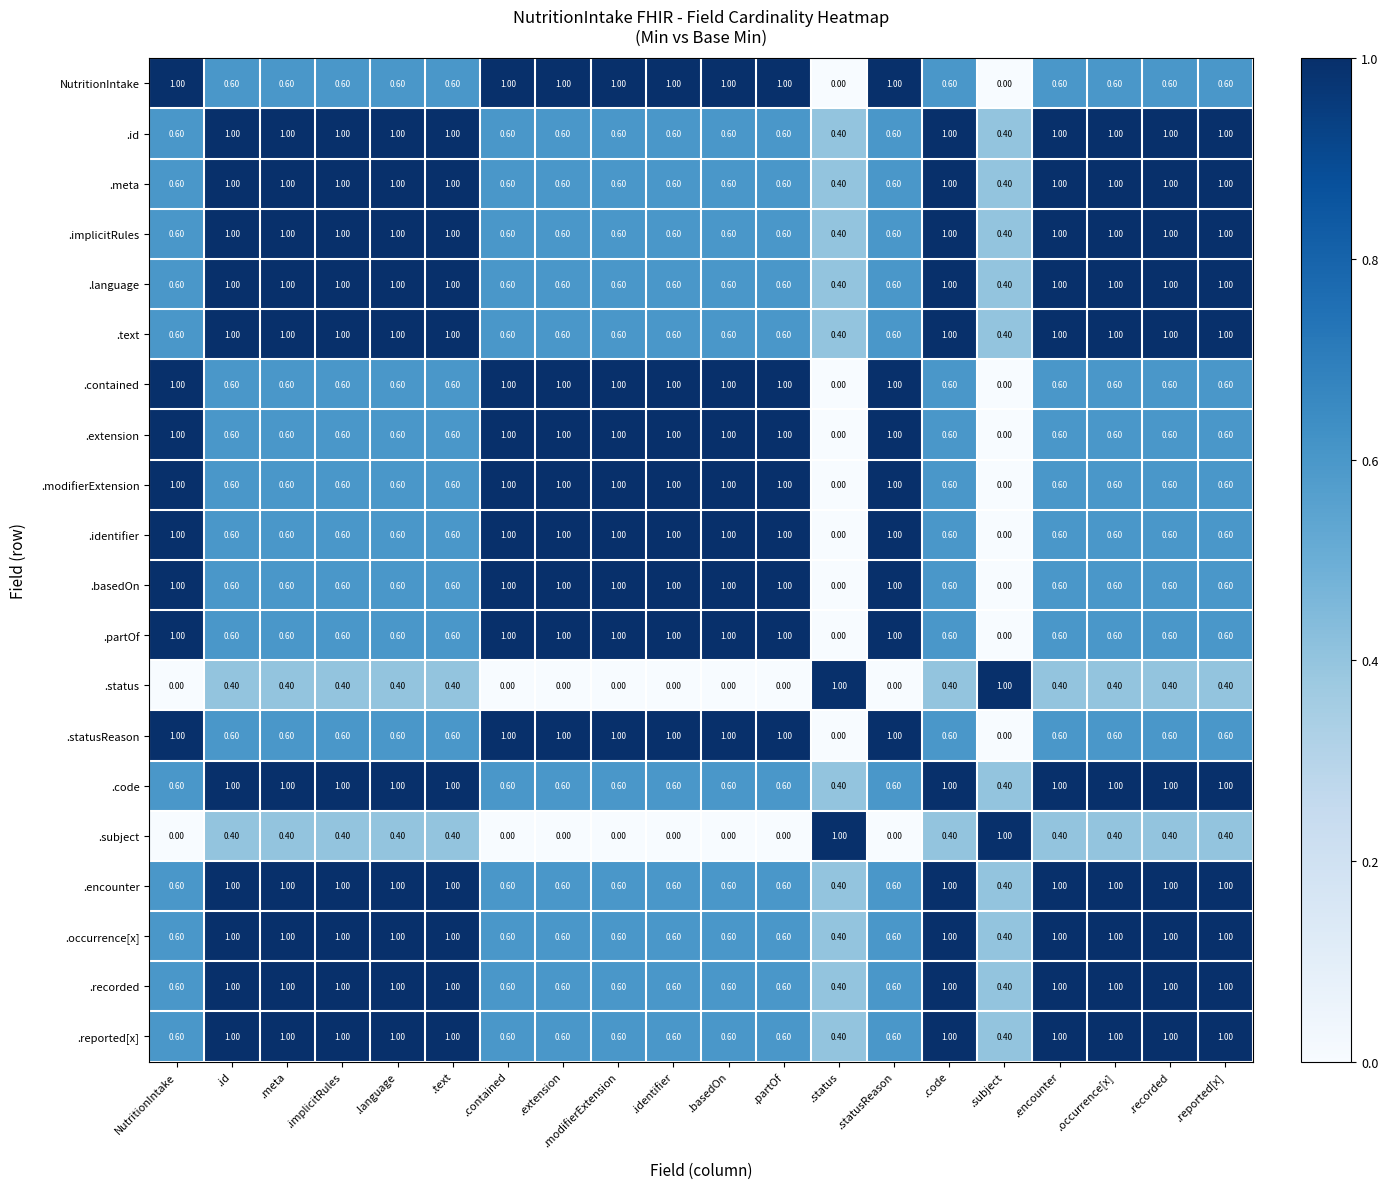

At how many categories does at least one series exceed 0?

20